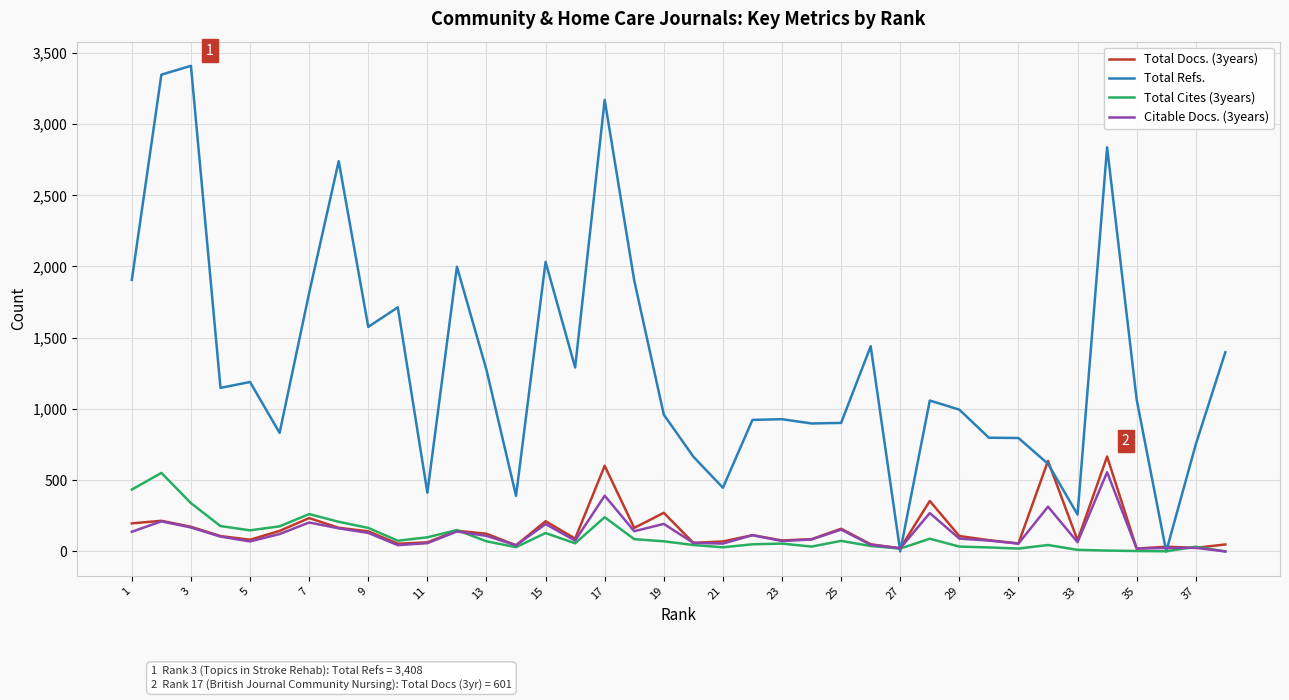

Which series has the largest total across all categories?

Total Refs.